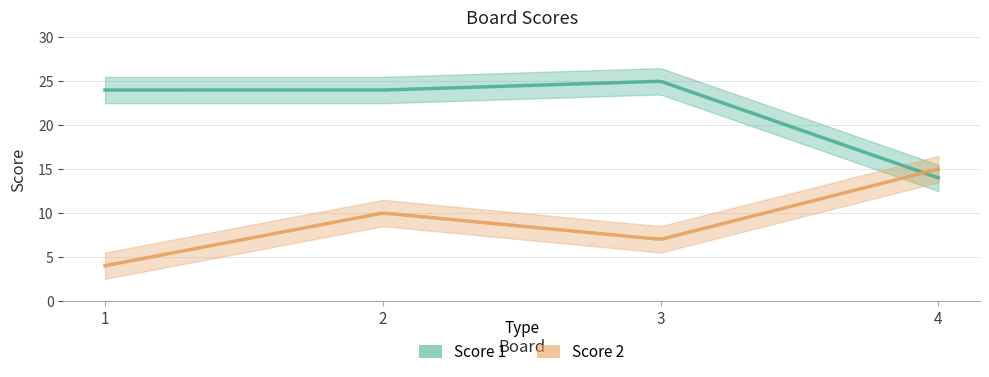

Does the chart display data point markers on the line(s)?

No